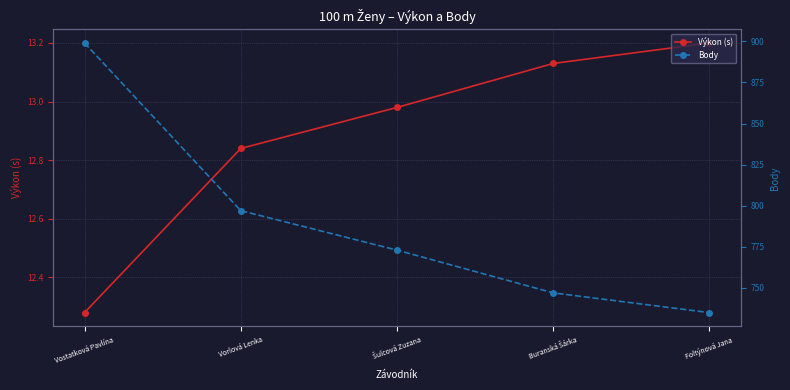

Between Šulcová Zuzana and Buranská Šárka, which series saw the biggest shift?

Body